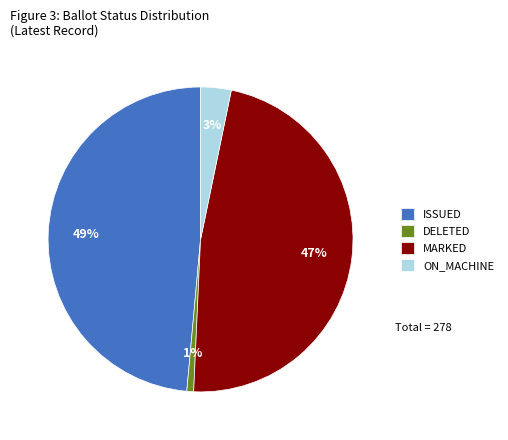

Is there any slice that represents more than half of the pie?

No